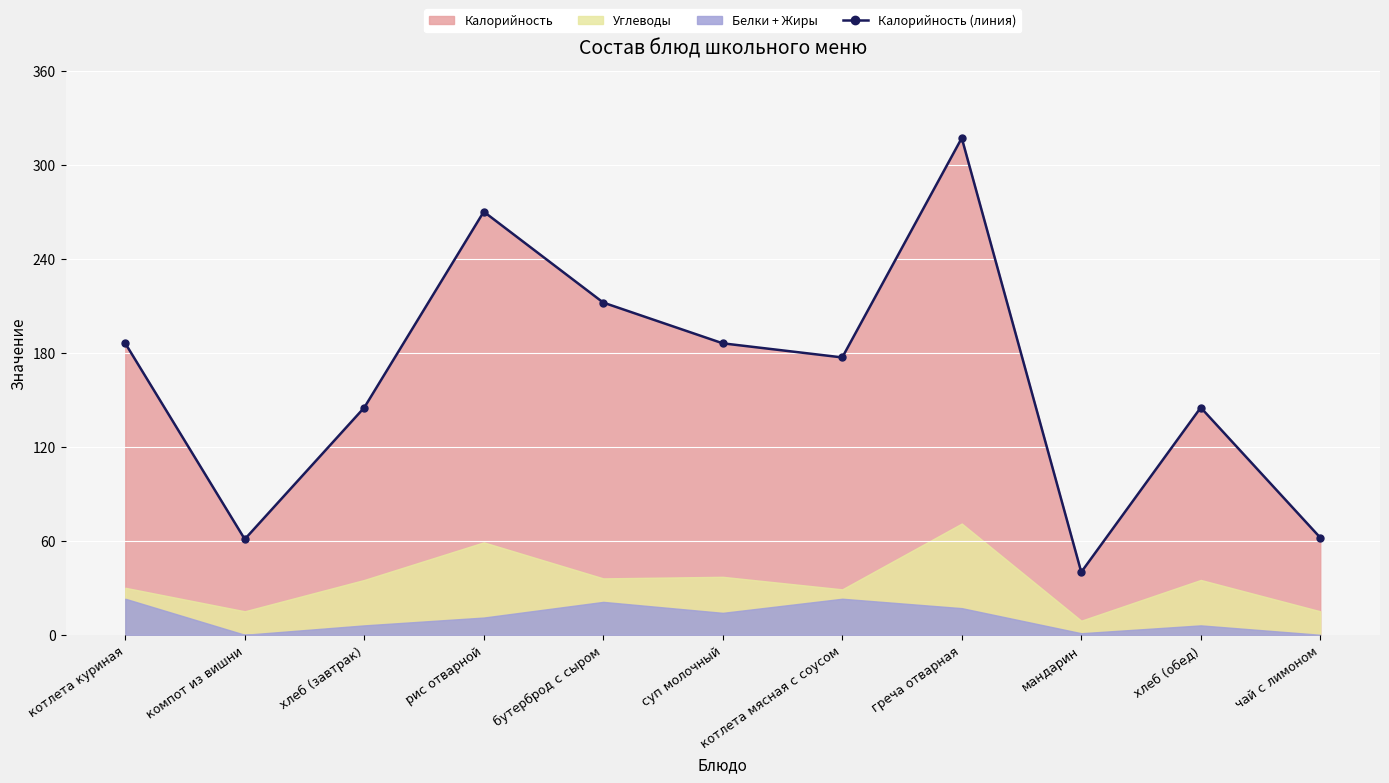

Reading left to right, what are all the values shown in this chart?

котлета куриная=186	компот из вишни=61	хлеб (завтрак)=145	рис отварной=270	бутерброд с сыром=212	суп молочный=186	котлета мясная с соусом=177	греча отварная=317	мандарин=40	хлеб (обед)=145	чай с лимоном=62